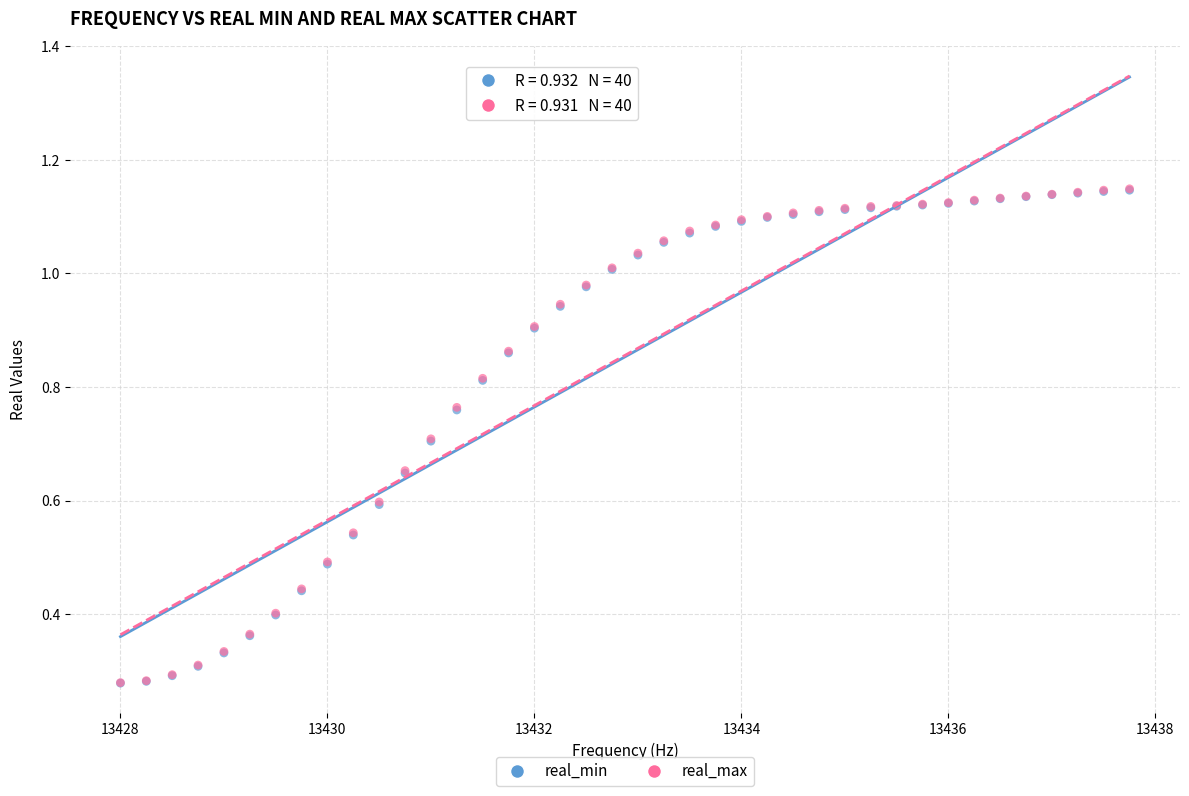

What are all the series names shown in the legend?

real_min, real_max